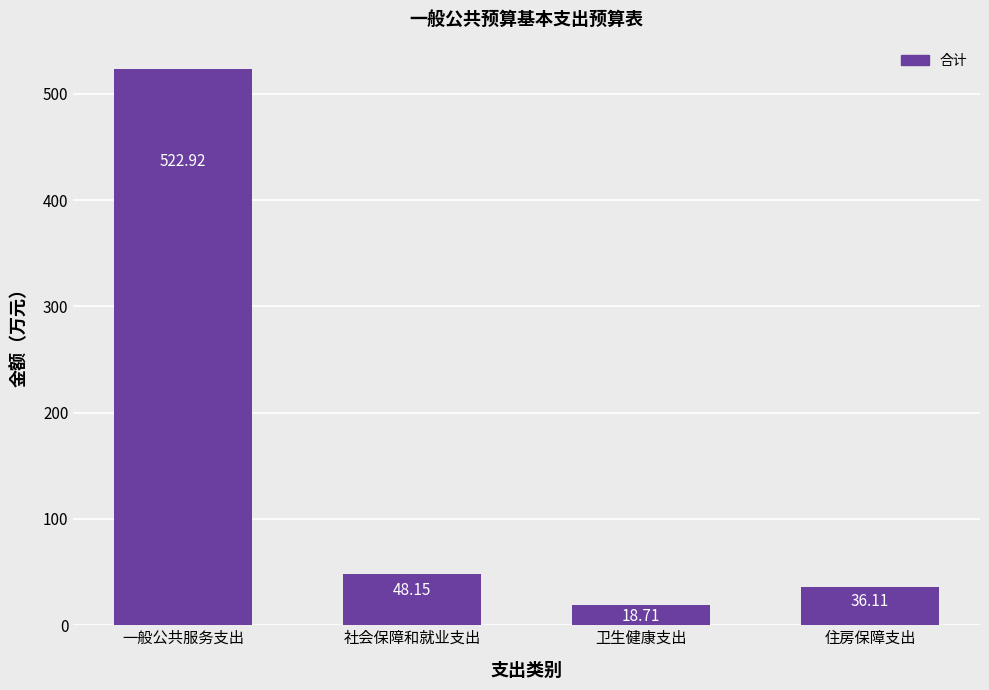

True or false: the data shows 268.5 at 一般公共服务支出.

False